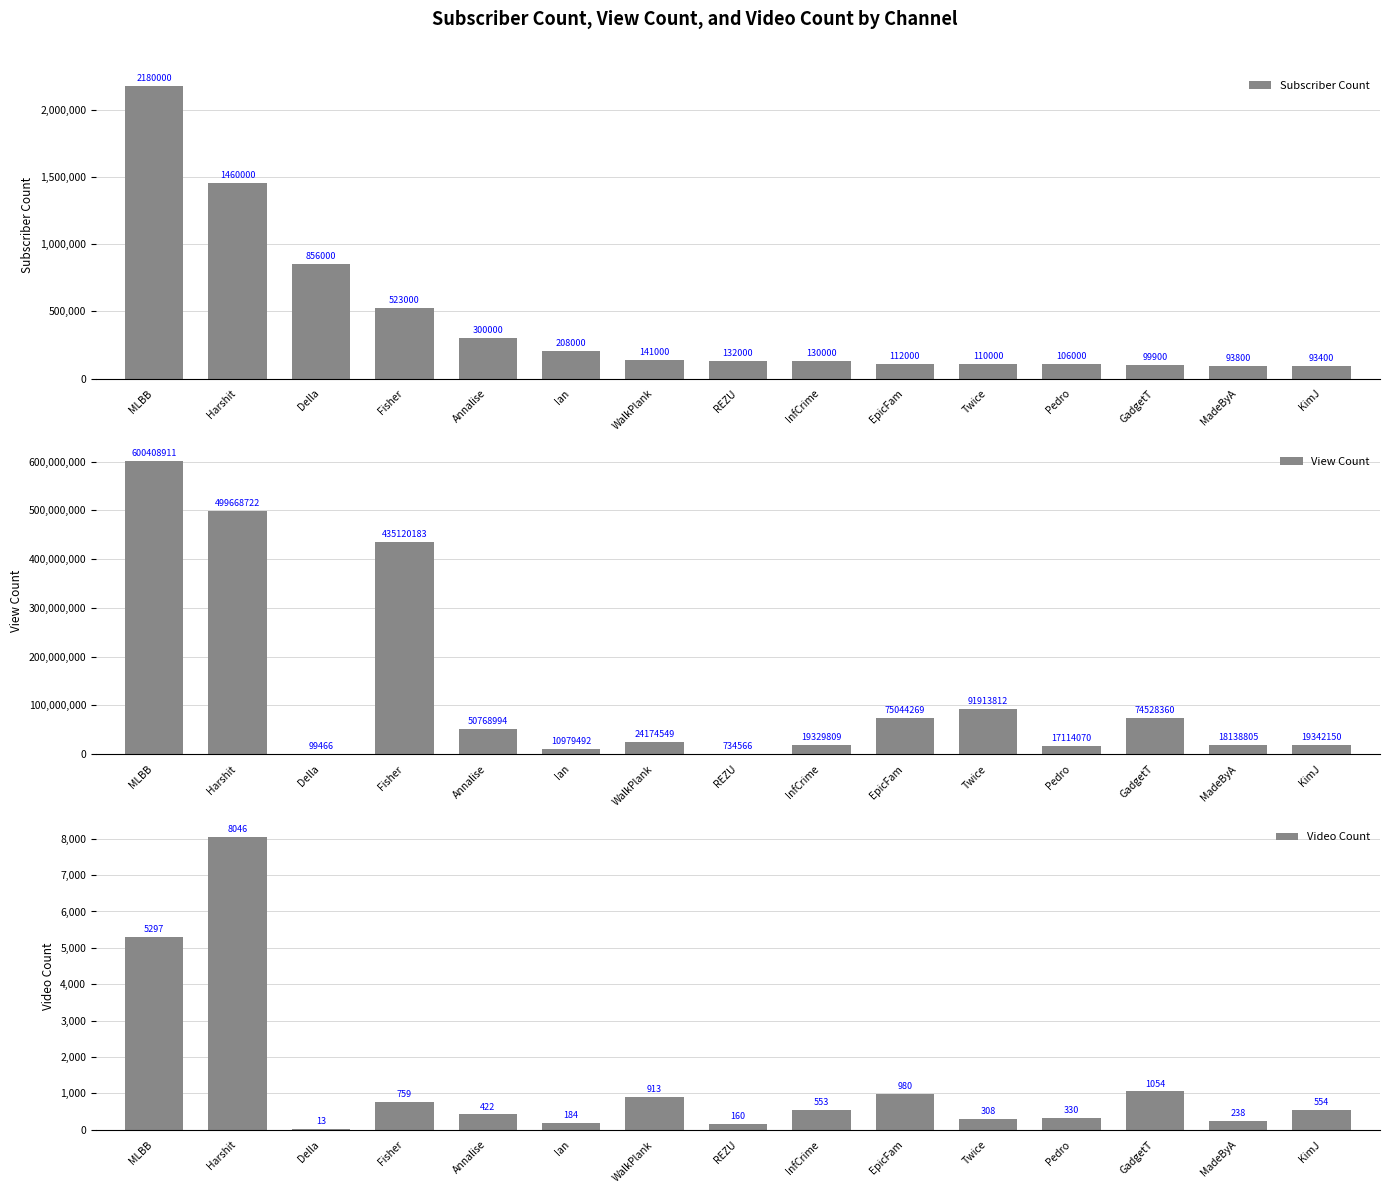

Reading left to right, what are all the values shown in this chart?

Subscriber Count: 2180000	1460000	856000	523000	300000	208000	141000	132000	130000	112000	110000	106000	99900	93800	93400
View Count: 600408911	499668722	99466	435120183	50768994	10979492	24174549	734566	19329809	75044269	91913812	17114070	74528360	18138805	19342150
Video Count: 5297	8046	13	759	422	184	913	160	553	980	308	330	1054	238	554